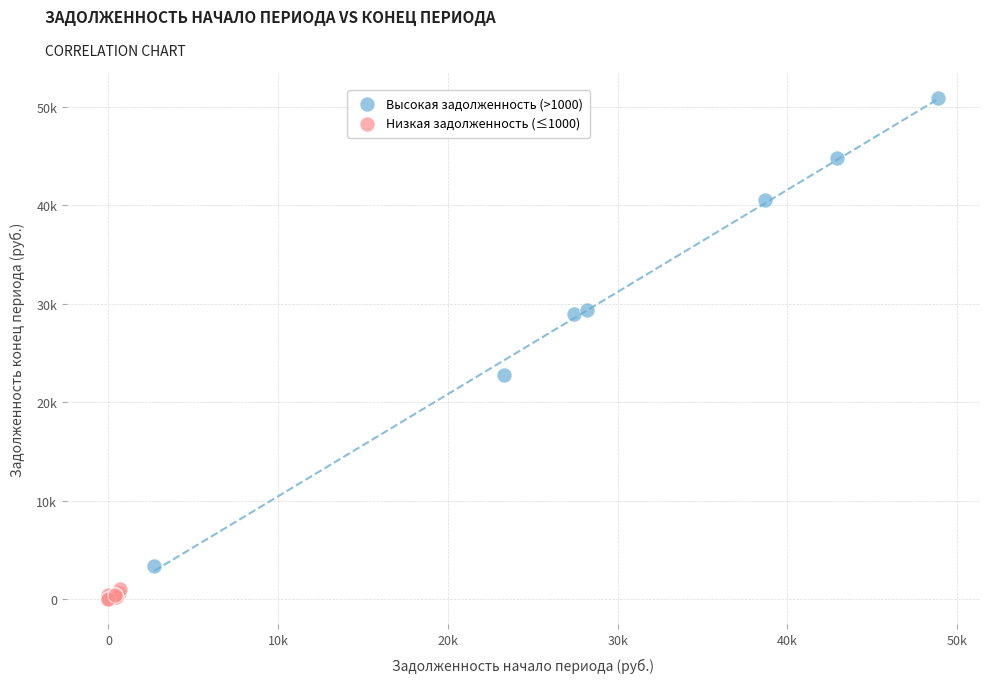

Which series contains the highest Y value?

Высокая задолженность (>1000)